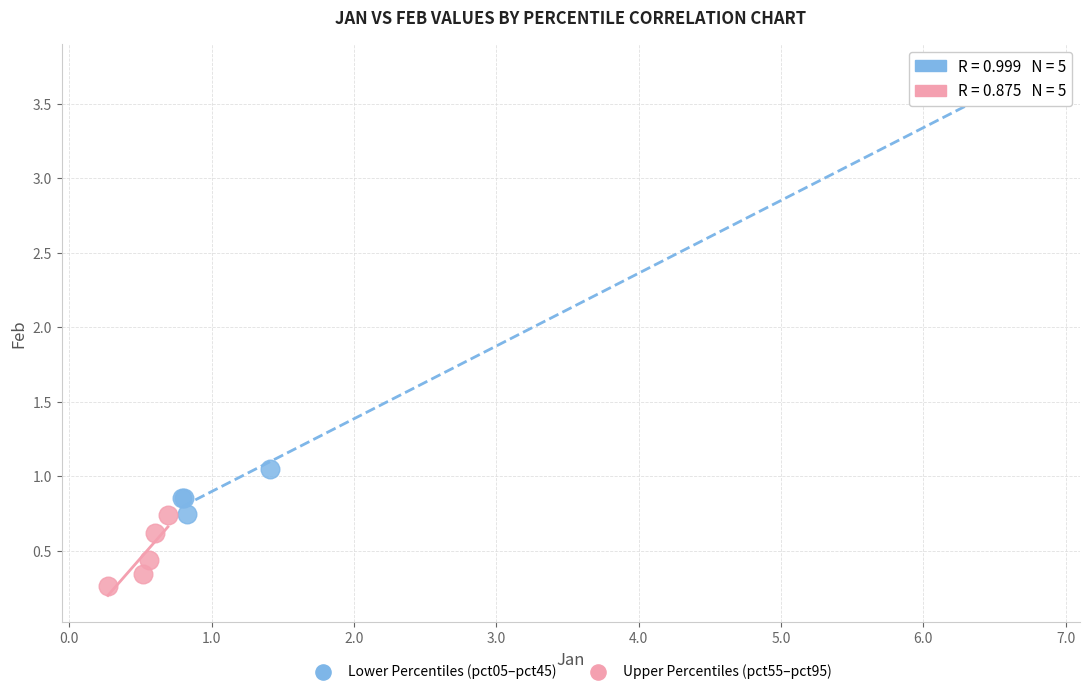

Which series has the largest Y range (max minus min)?

Lower Percentiles (pct05–pct45)